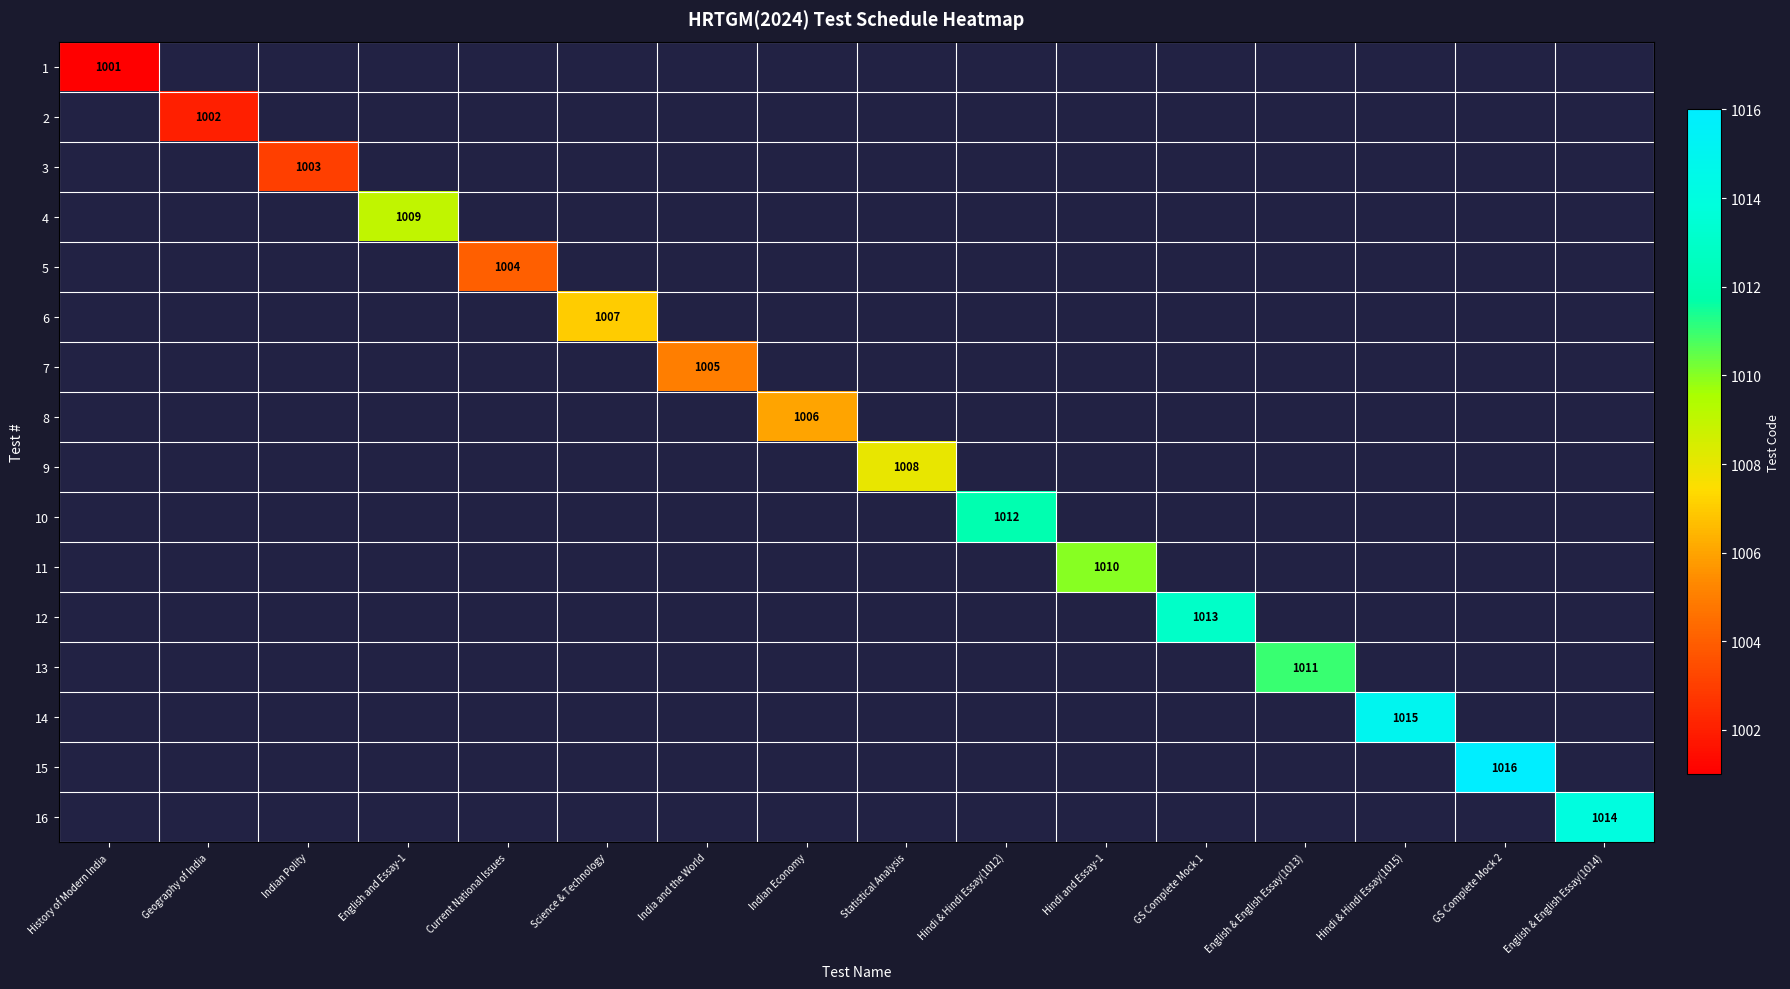

List the labels in order of 8 value, smallest first.

History of Modern India, Geography of India, Indian Polity, English and Essay-1, Current National Issues, Science & Technology, India and the World, Indian Economy, Statistical Analysis, Hindi & Hindi Essay(1012), Hindi and Essay-1, GS Complete Mock 1, English & English Essay(1013), Hindi & Hindi Essay(1015), GS Complete Mock 2, English & English Essay(1014)